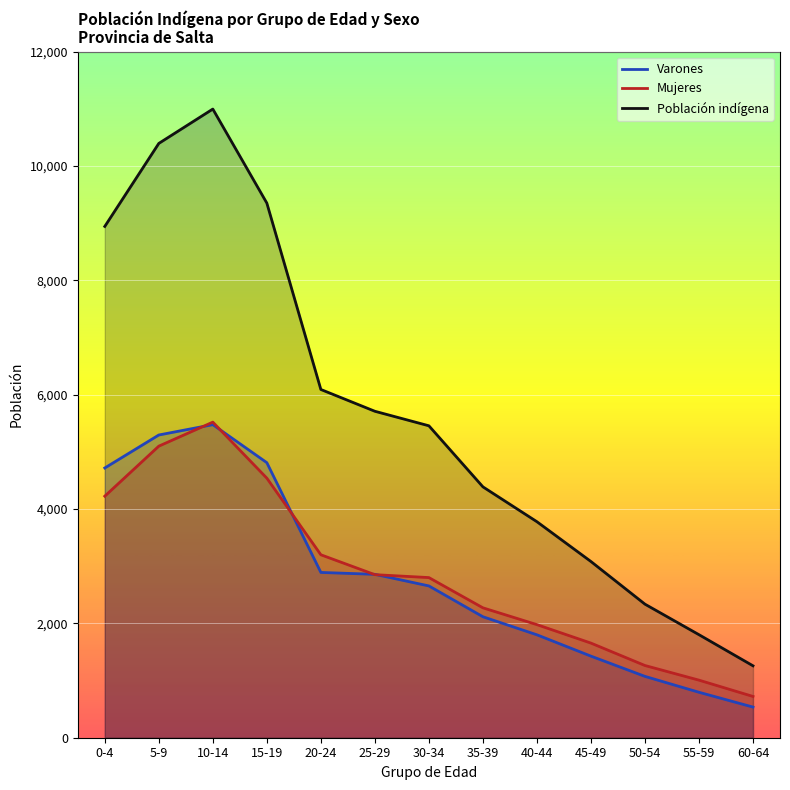

What is the value of the Mujeres point at the 4th from the left?

4540